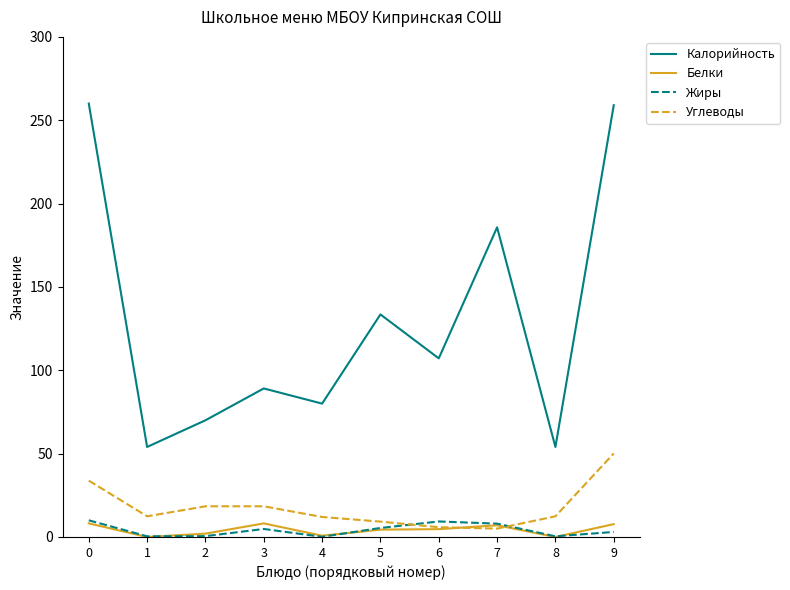

Rank the series at 3 from highest to lowest value.

Калорийность, Углеводы, Белки, Жиры